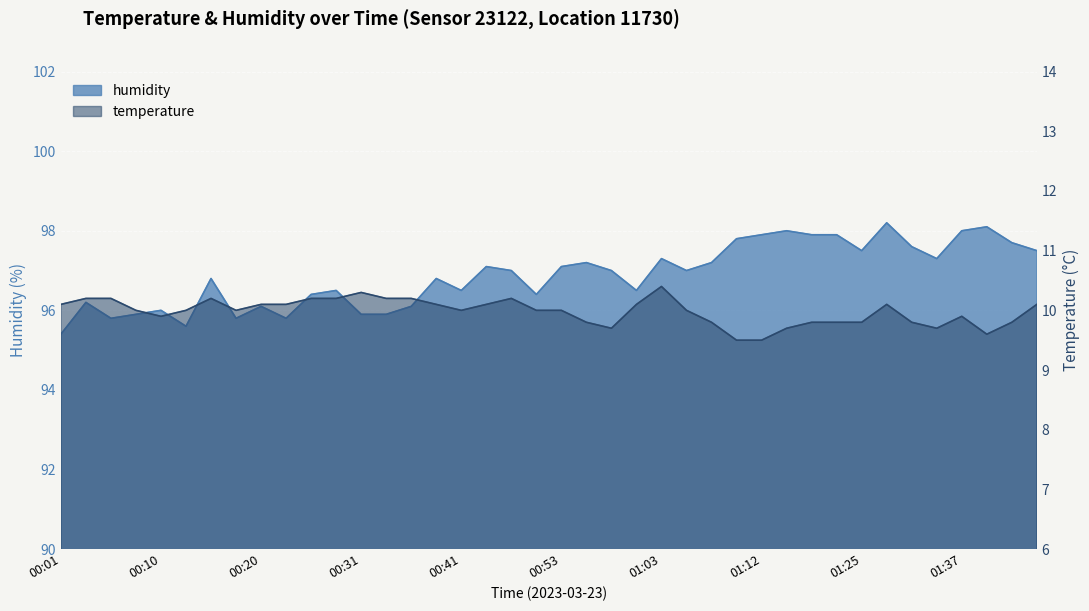

At which label does humidity first exceed 97?

00:43